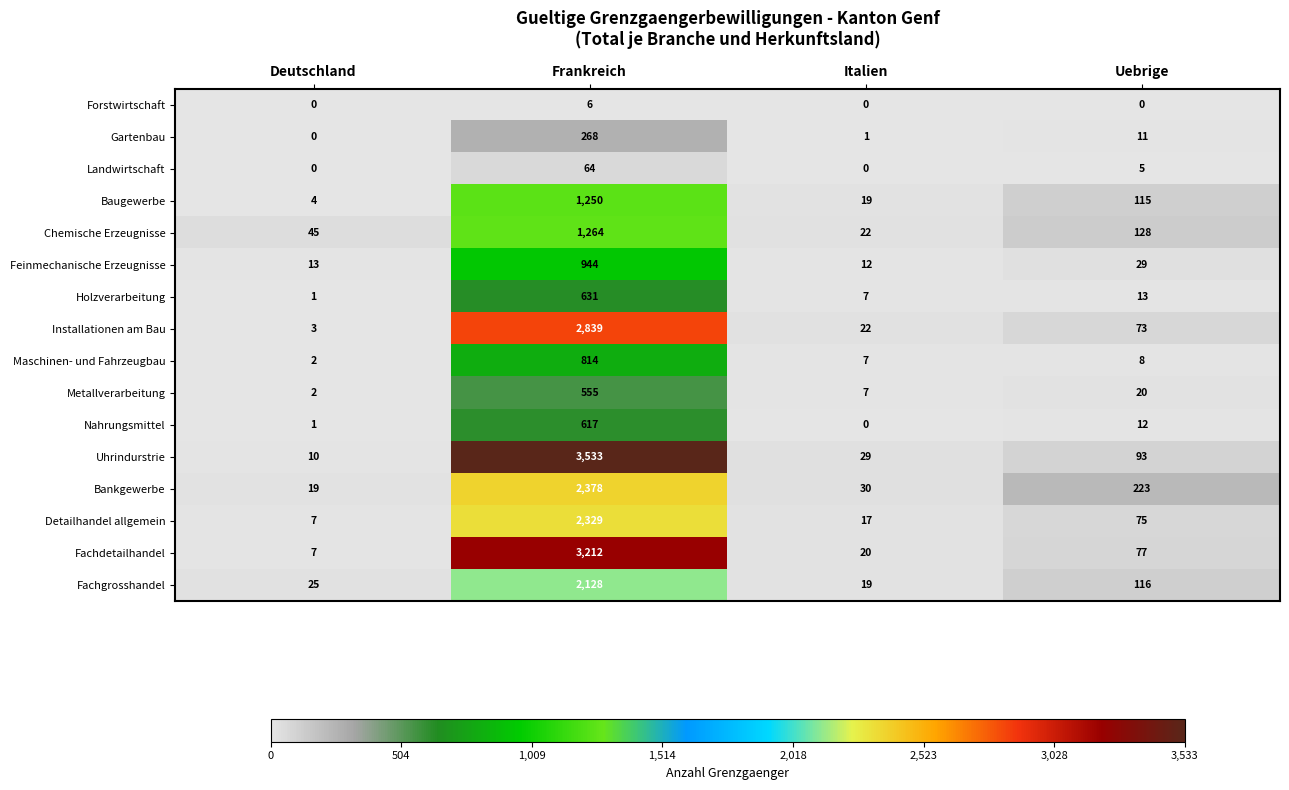

What is the total value across all series at Frankreich?

22832